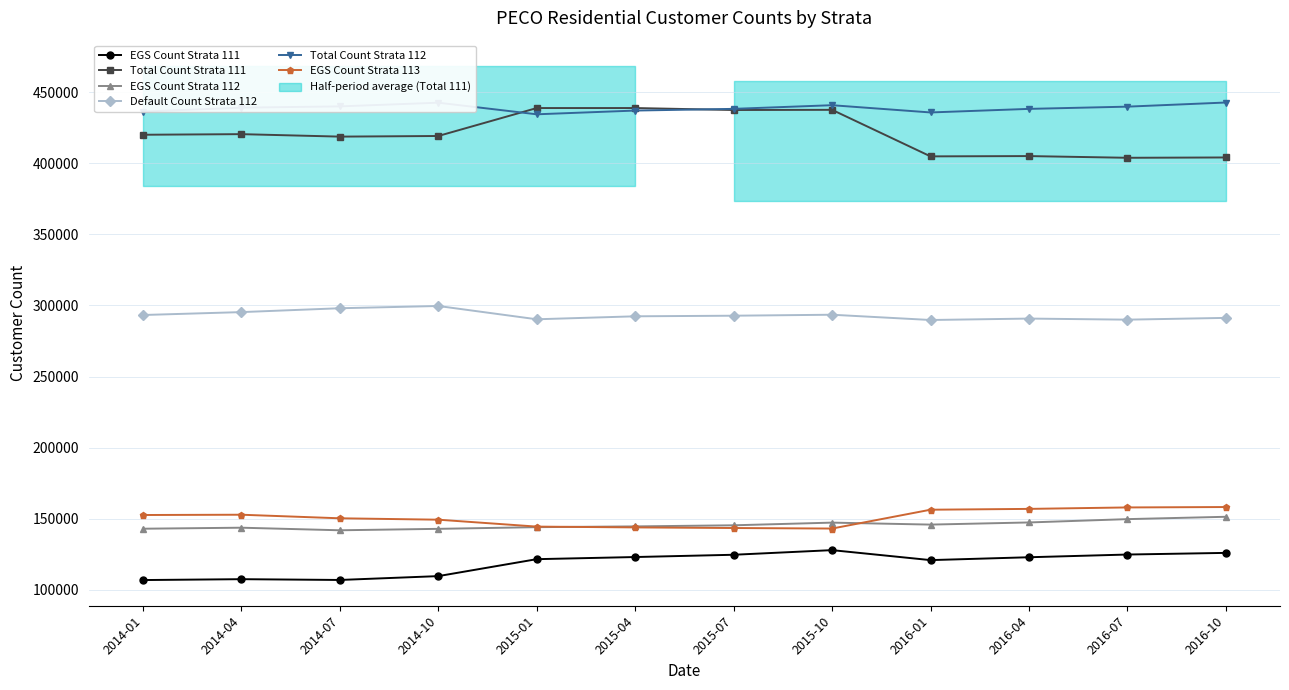

Does the chart have visible grid lines?

Yes